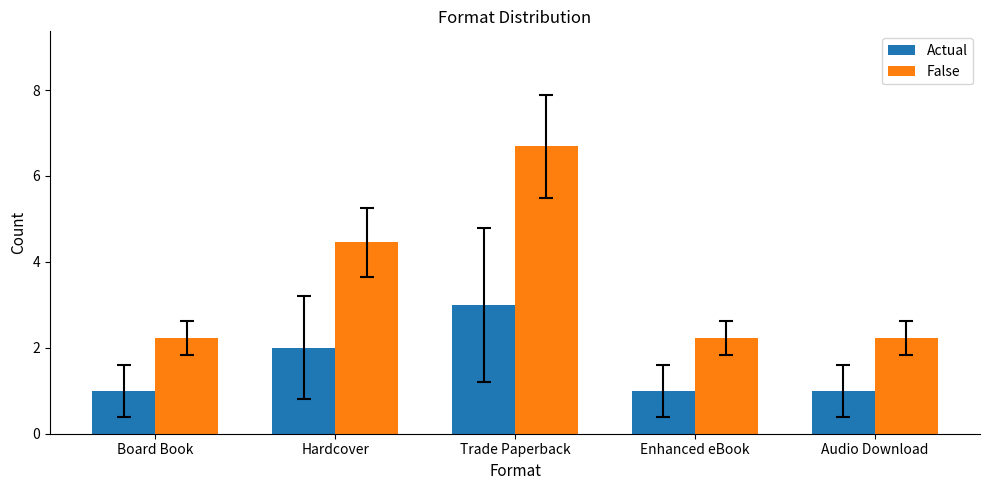

At which label does Actual reach its peak?

Trade Paperback